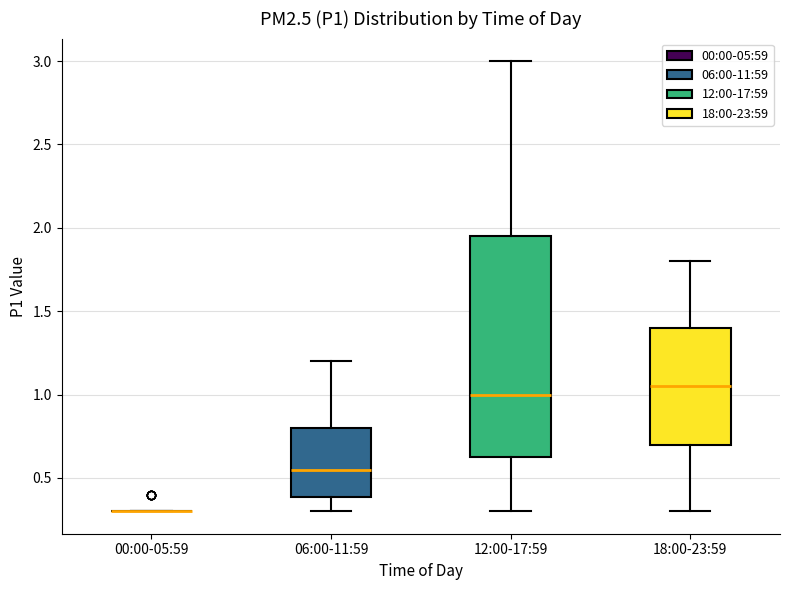

Where does the lower whisker of the box for 12:00-17:59 end on the y-axis? The values are not printed on the chart, so give them approximately, as read against the axis.

0.30